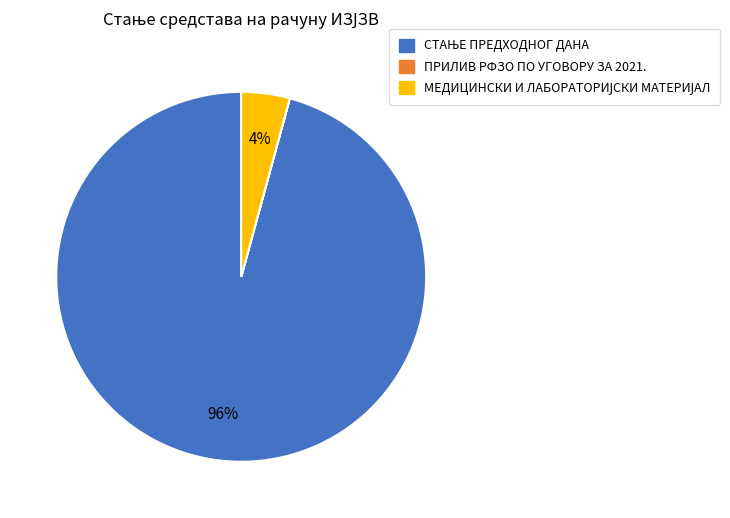

Is there a majority slice in this chart?

Yes